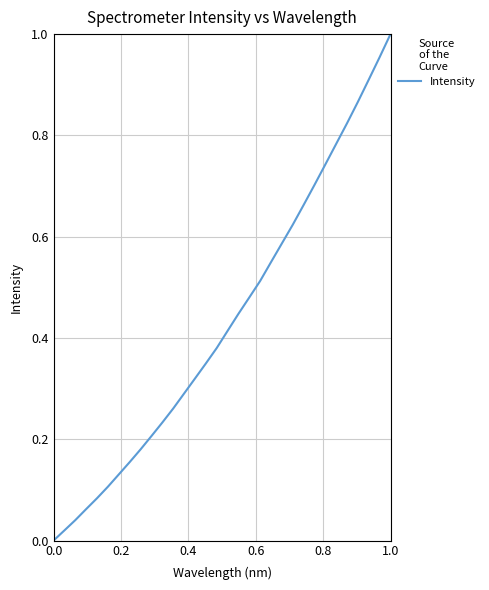

Count the number of data series in this chart.

1